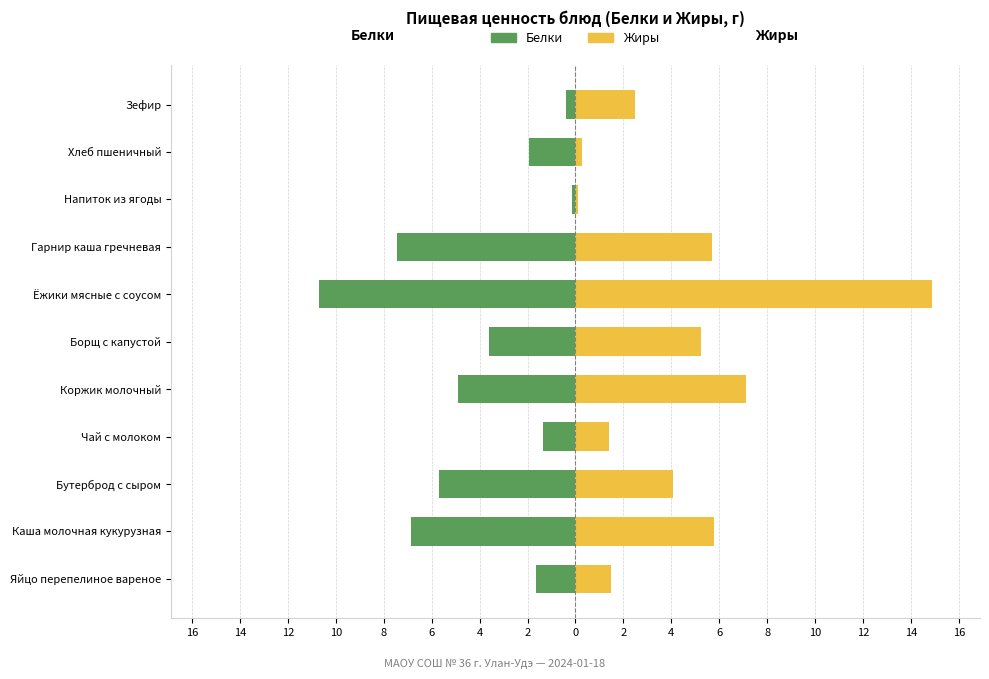

What is the spread (max minus min) of values at 2?

13.1